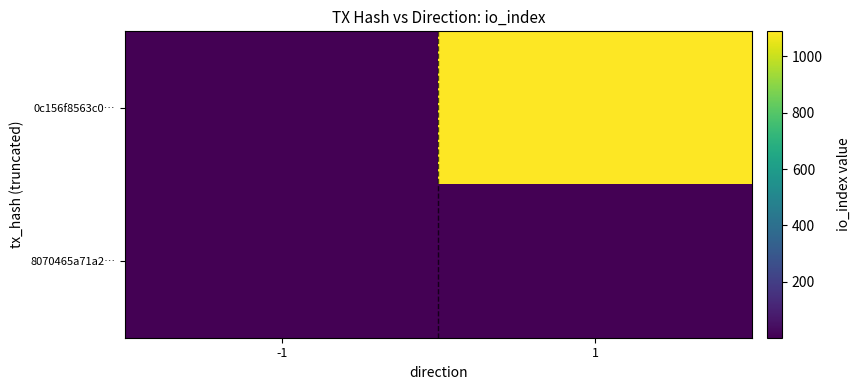

What is the minimum value shown in the chart?

-1